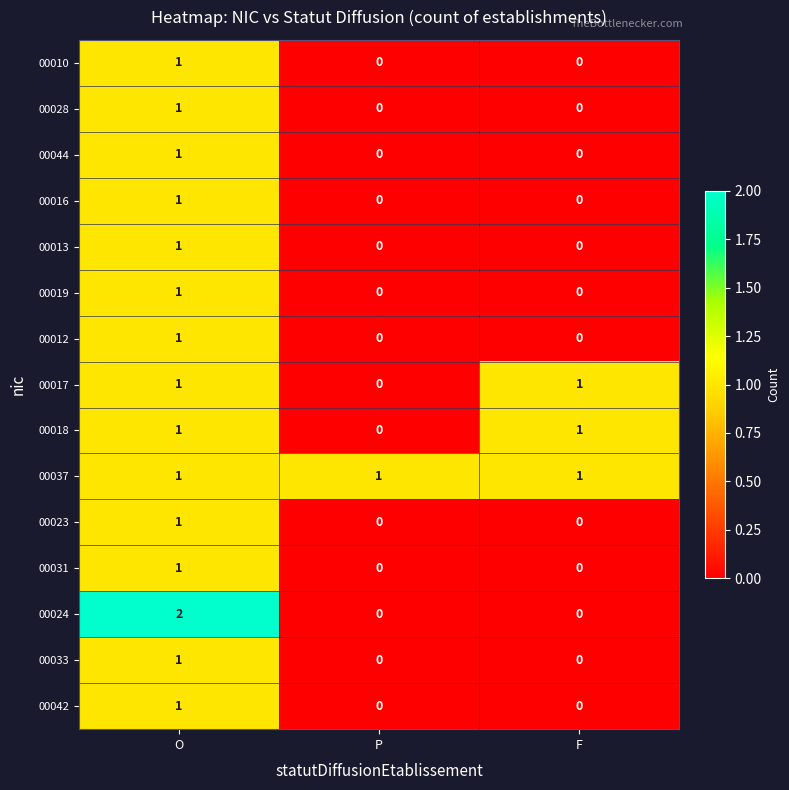

True or false: 00018 has a value of 1 at F.

True